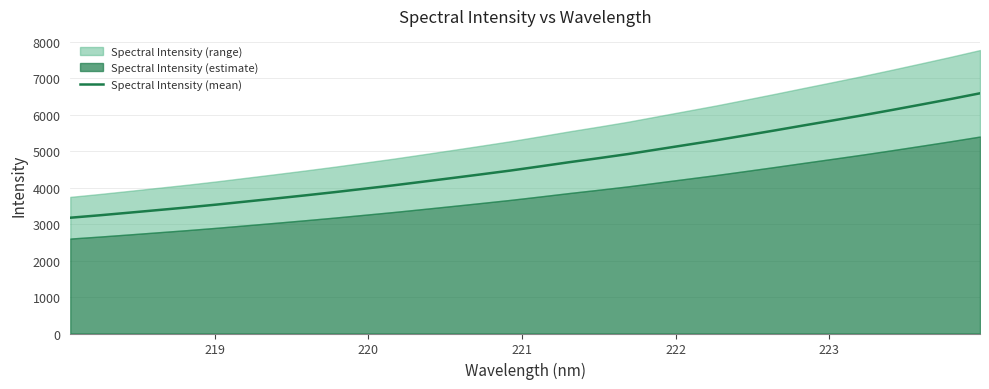

How many lines are shown in the chart?

1